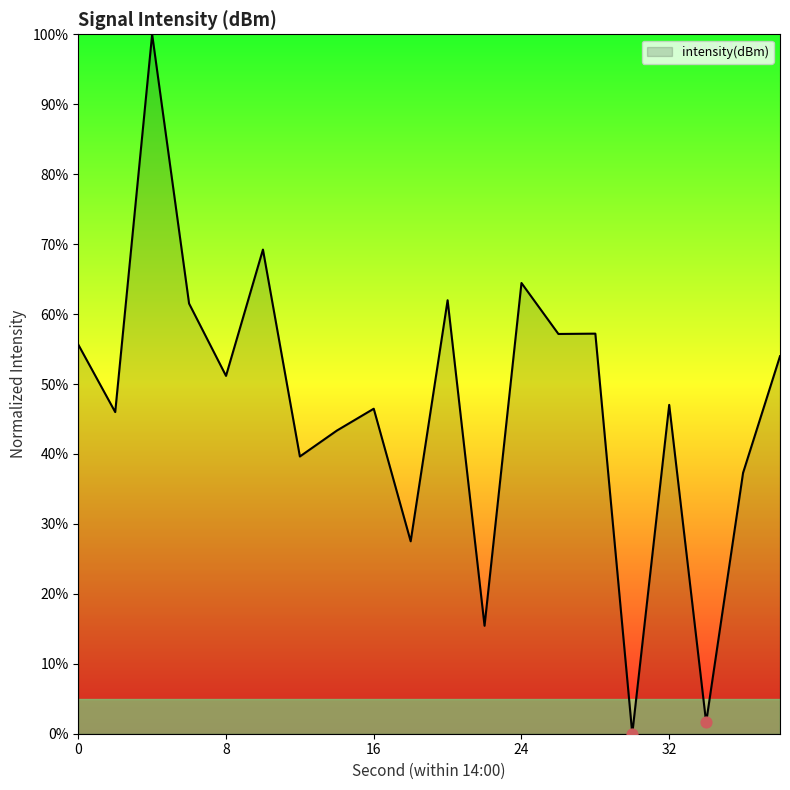

What is the greatest value displayed?

100.0